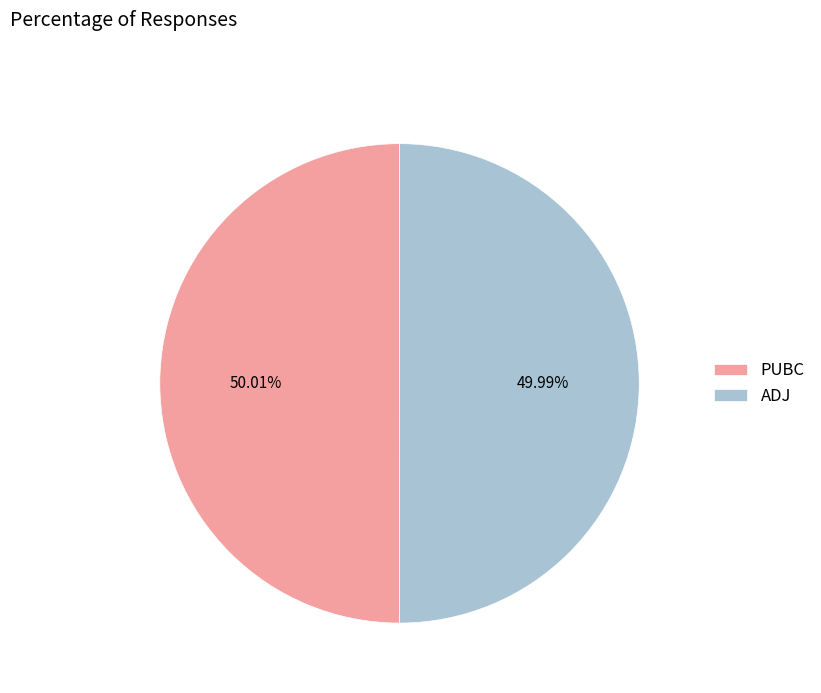

Approximately how many times larger is the value at ADJ compared to PUBC?

1.0